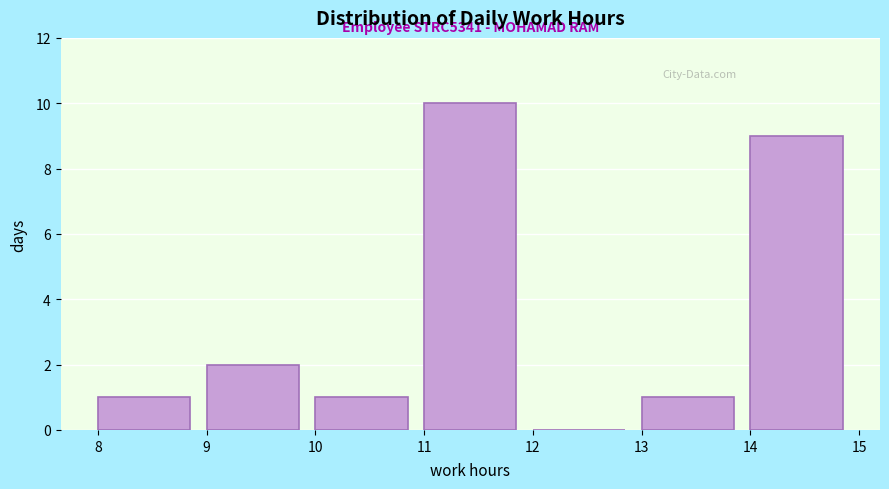

Which range on the x-axis has the tallest bar?

11 to 12